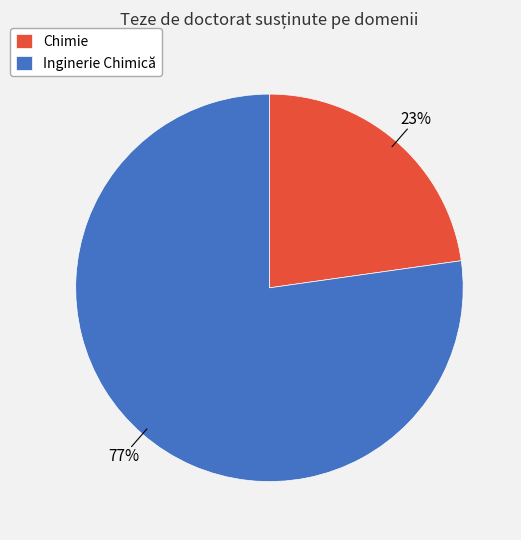

To the nearest percent, what percentage of the pie is Inginerie Chimică?

77%